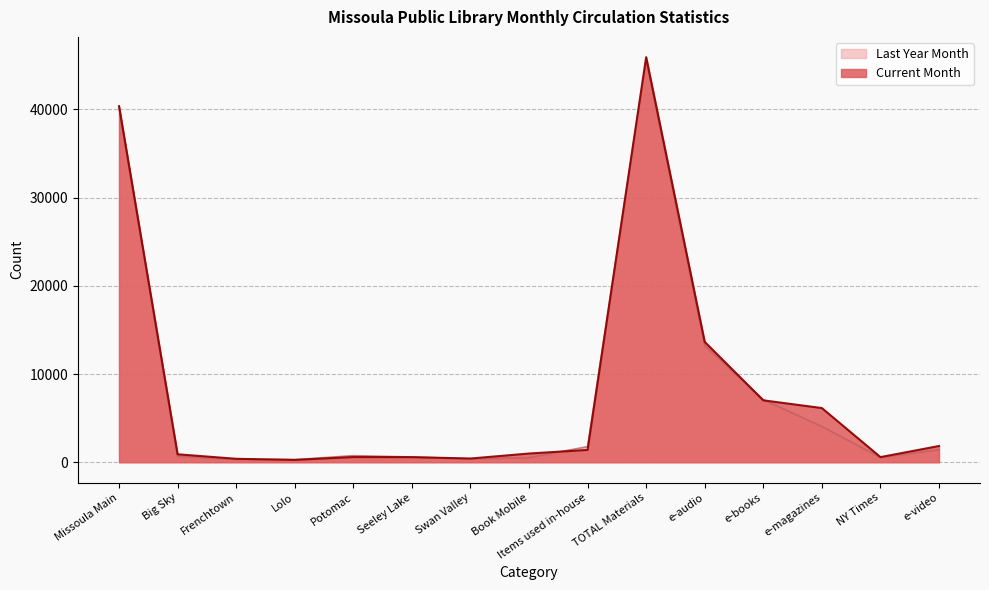

How many data points in Current Month are above 991?

7